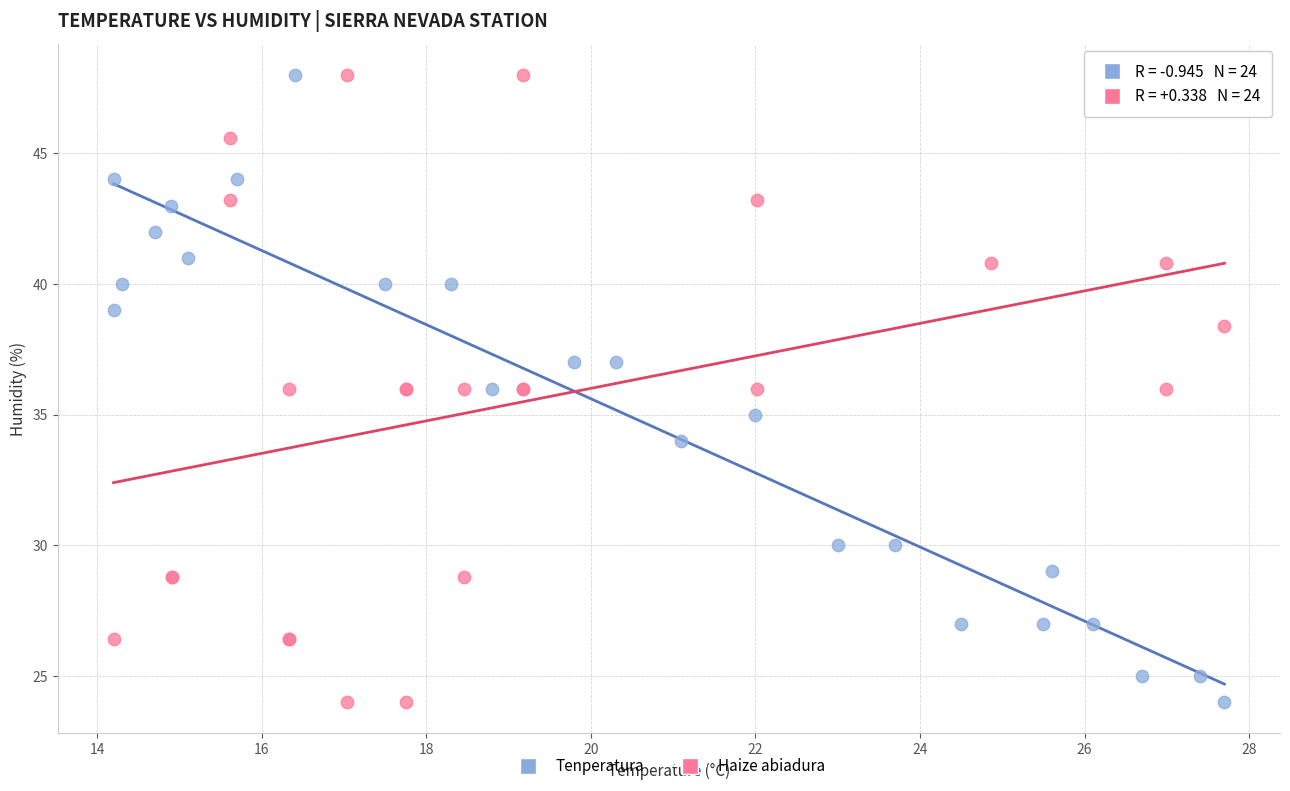

What are all the series names shown in the legend?

Tenperatura, Haize abiadura